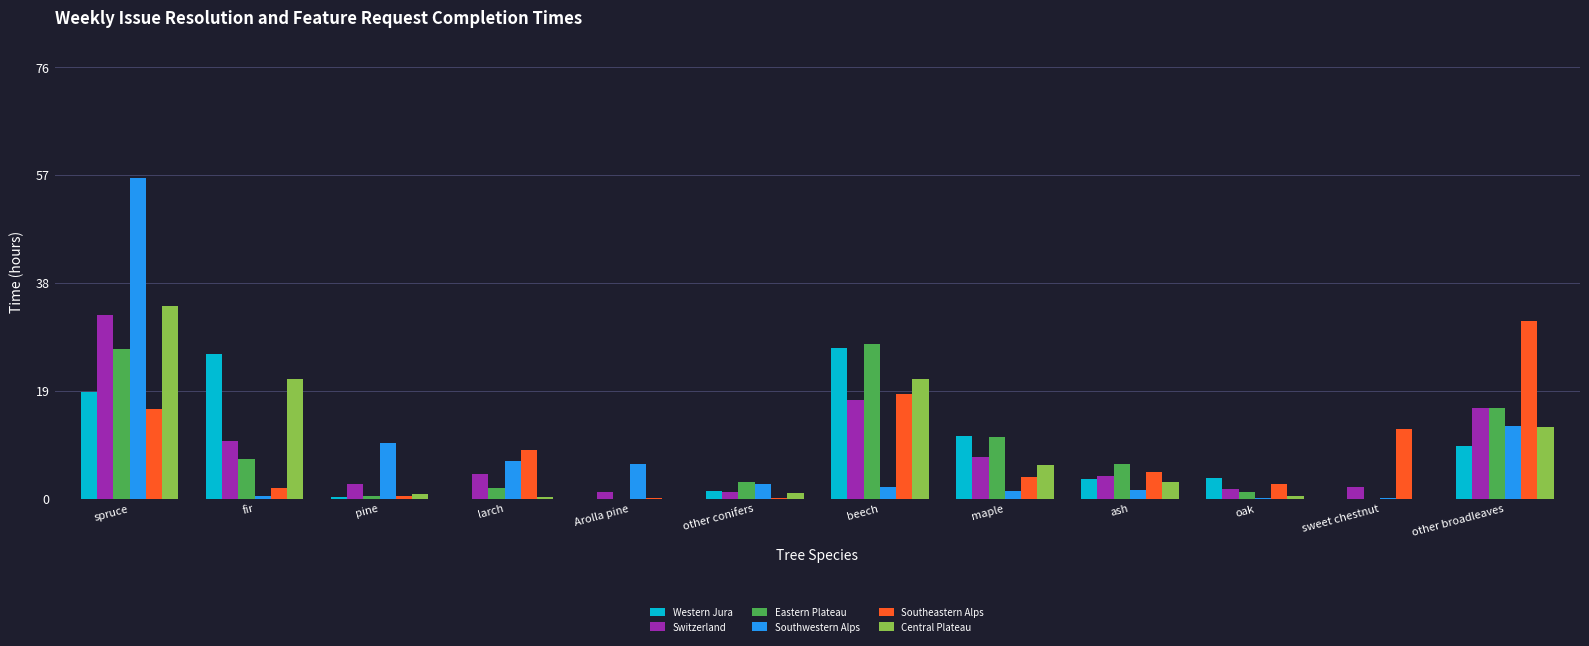

The Western Jura series shows 0.0 at larch. True or false?

True